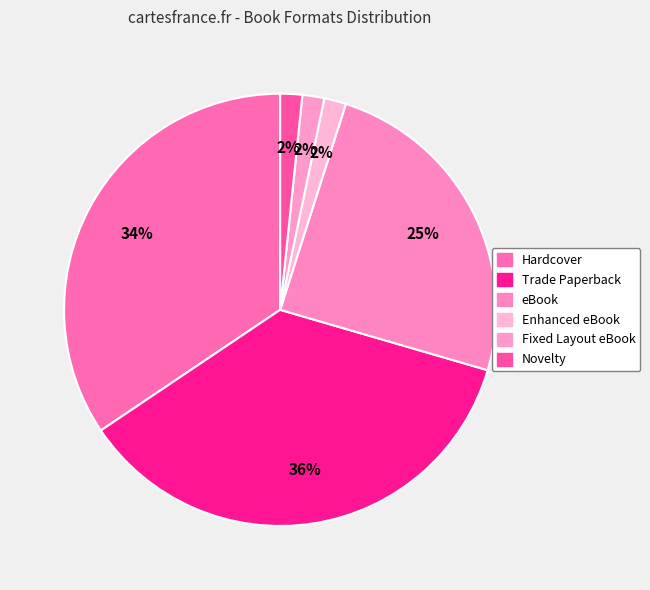

Rank the categories by value from lowest to highest.

Enhanced eBook, Fixed Layout eBook, Novelty, eBook, Hardcover, Trade Paperback